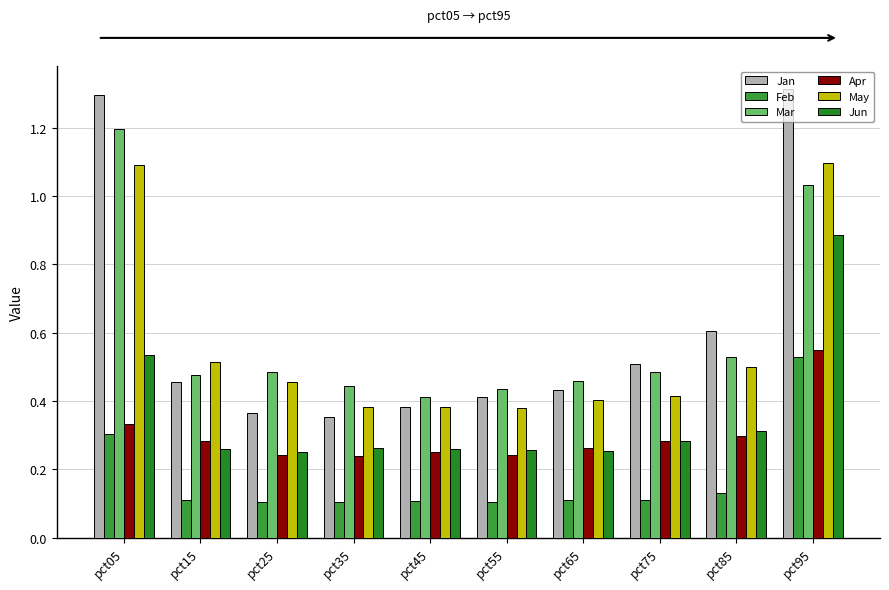

How many bars are there in each group?

6